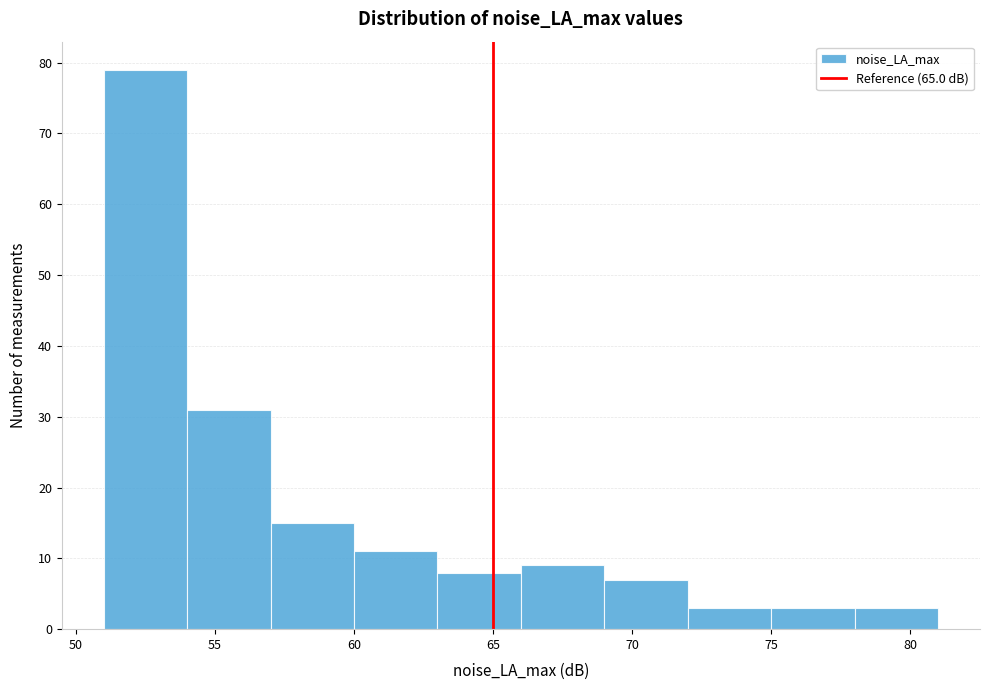

Which range on the x-axis has the tallest bar?

51 to 54